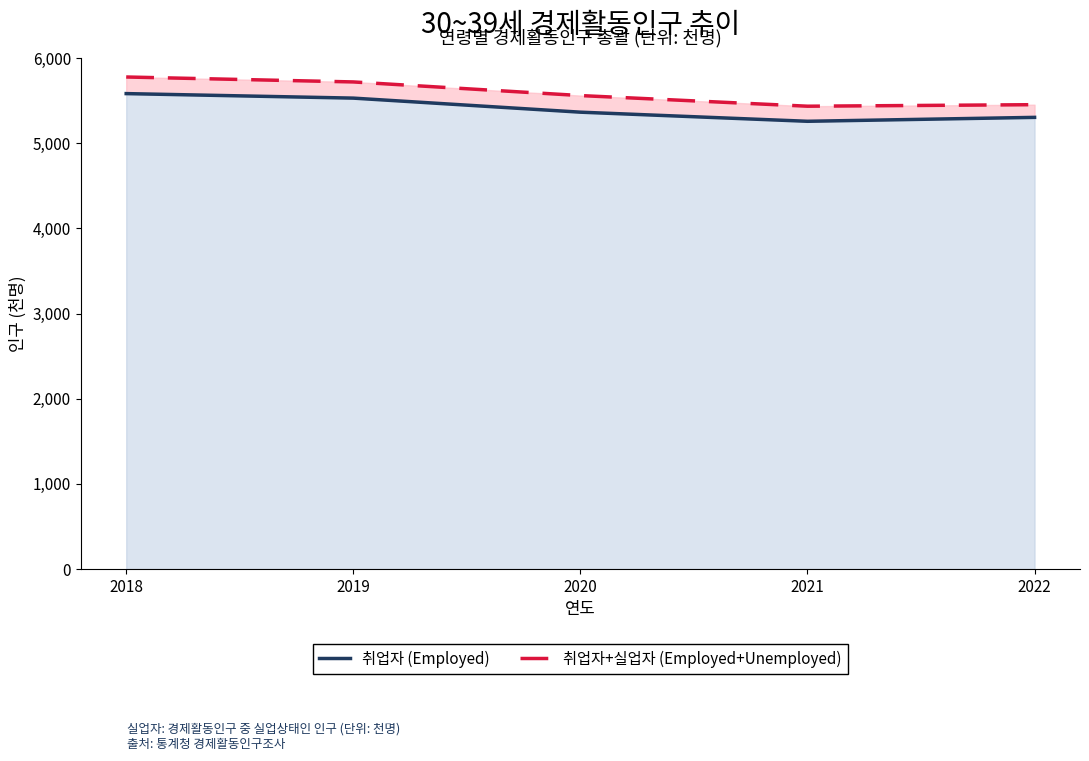

What is the spread (max minus min) of values at 2021?

177